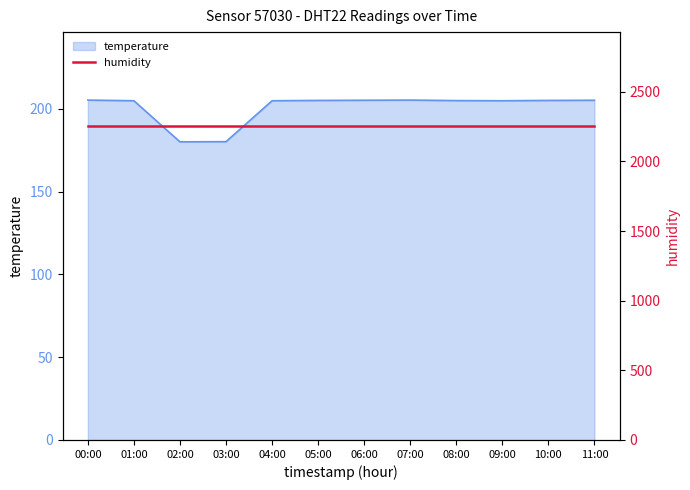

Reading left to right, transcribe all the data shown in this chart.

00:00=205.2	01:00=204.8	02:00=180.0	03:00=180.1	04:00=204.8	05:00=205.0	06:00=205.1	07:00=205.2	08:00=204.9	09:00=204.8	10:00=205.0	11:00=205.1